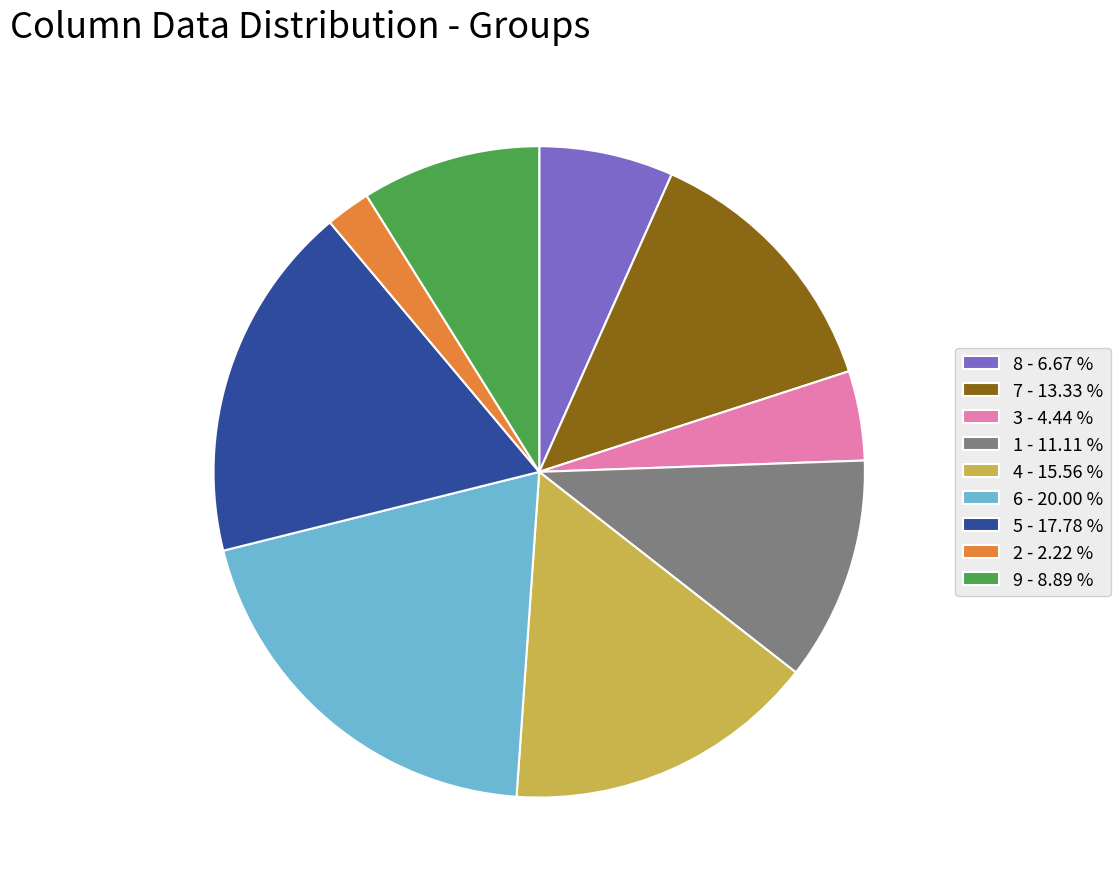

How many slices are in this pie chart?

9